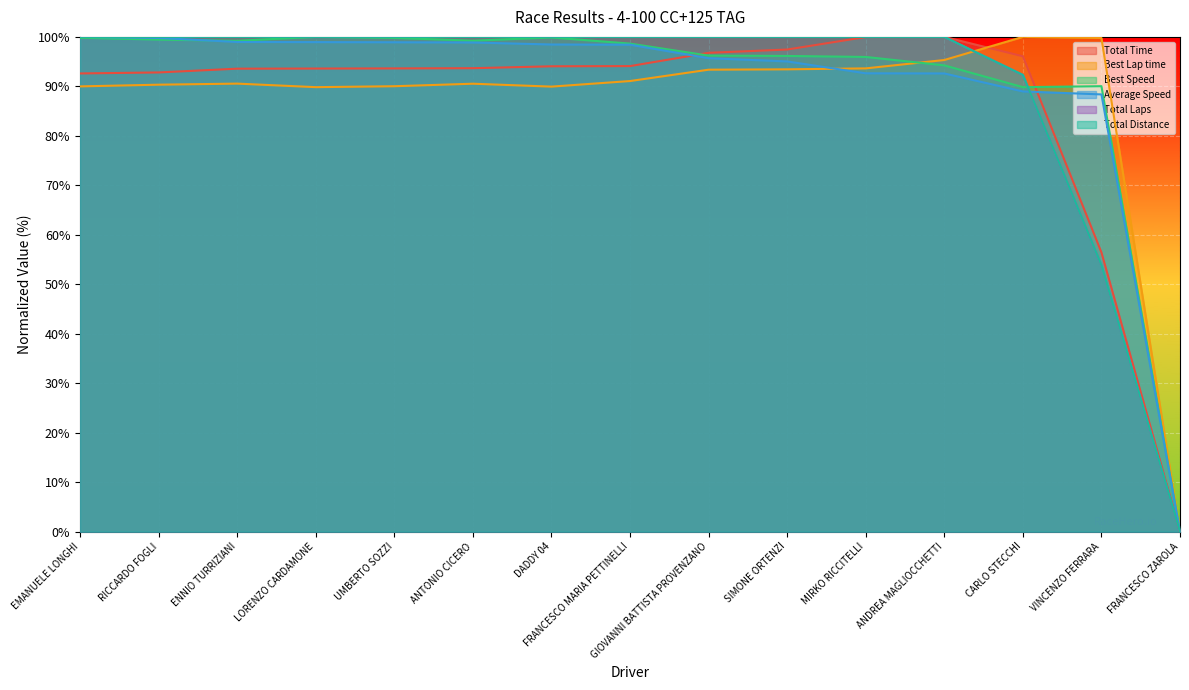

Reading left to right, what are all the values shown in this chart?

Total Time: EMANUELE LONGHI=92.6	RICCARDO FOGLI=92.8	ENNIO TURRIZIANI=93.6	LORENZO CARDAMONE=93.6	UMBERTO SOZZI=93.6	ANTONIO CICERO=93.7	DADDY 04=94.1	FRANCESCO MARIA PETTINELLI=94.1	GIOVANNI BATTISTA PROVENZANO=96.8	SIMONE ORTENZI=97.4	MIRKO RICCITELLI=100.0	ANDREA MAGLIOCCHETTI=100.0	CARLO STECCHI=96.1	VINCENZO FERRARA=56.4	FRANCESCO ZAROLA=0.0
Best Lap time: EMANUELE LONGHI=90.0	RICCARDO FOGLI=90.3	ENNIO TURRIZIANI=90.6	LORENZO CARDAMONE=89.8	UMBERTO SOZZI=90.0	ANTONIO CICERO=90.5	DADDY 04=89.9	FRANCESCO MARIA PETTINELLI=91.1	GIOVANNI BATTISTA PROVENZANO=93.4	SIMONE ORTENZI=93.4	MIRKO RICCITELLI=93.6	ANDREA MAGLIOCCHETTI=95.3	CARLO STECCHI=100.0	VINCENZO FERRARA=99.8	FRANCESCO ZAROLA=0.0
Best Speed: EMANUELE LONGHI=99.8	RICCARDO FOGLI=99.4	ENNIO TURRIZIANI=99.2	LORENZO CARDAMONE=100.0	UMBERTO SOZZI=99.8	ANTONIO CICERO=99.2	DADDY 04=99.9	FRANCESCO MARIA PETTINELLI=98.6	GIOVANNI BATTISTA PROVENZANO=96.2	SIMONE ORTENZI=96.1	MIRKO RICCITELLI=95.9	ANDREA MAGLIOCCHETTI=94.2	CARLO STECCHI=89.8	VINCENZO FERRARA=90.0	FRANCESCO ZAROLA=0.0
Average Speed: EMANUELE LONGHI=100.0	RICCARDO FOGLI=99.8	ENNIO TURRIZIANI=99.0	LORENZO CARDAMONE=98.9	UMBERTO SOZZI=98.9	ANTONIO CICERO=98.9	DADDY 04=98.5	FRANCESCO MARIA PETTINELLI=98.4	GIOVANNI BATTISTA PROVENZANO=95.7	SIMONE ORTENZI=95.0	MIRKO RICCITELLI=92.6	ANDREA MAGLIOCCHETTI=92.6	CARLO STECCHI=89.0	VINCENZO FERRARA=88.4	FRANCESCO ZAROLA=0.0
Total Laps: EMANUELE LONGHI=100.0	RICCARDO FOGLI=100.0	ENNIO TURRIZIANI=100.0	LORENZO CARDAMONE=100.0	UMBERTO SOZZI=100.0	ANTONIO CICERO=100.0	DADDY 04=100.0	FRANCESCO MARIA PETTINELLI=100.0	GIOVANNI BATTISTA PROVENZANO=100.0	SIMONE ORTENZI=100.0	MIRKO RICCITELLI=100.0	ANDREA MAGLIOCCHETTI=100.0	CARLO STECCHI=92.3	VINCENZO FERRARA=53.8	FRANCESCO ZAROLA=0.0
Total Distance: EMANUELE LONGHI=100.0	RICCARDO FOGLI=100.0	ENNIO TURRIZIANI=100.0	LORENZO CARDAMONE=100.0	UMBERTO SOZZI=100.0	ANTONIO CICERO=100.0	DADDY 04=100.0	FRANCESCO MARIA PETTINELLI=100.0	GIOVANNI BATTISTA PROVENZANO=100.0	SIMONE ORTENZI=100.0	MIRKO RICCITELLI=100.0	ANDREA MAGLIOCCHETTI=100.0	CARLO STECCHI=92.3	VINCENZO FERRARA=53.8	FRANCESCO ZAROLA=0.0